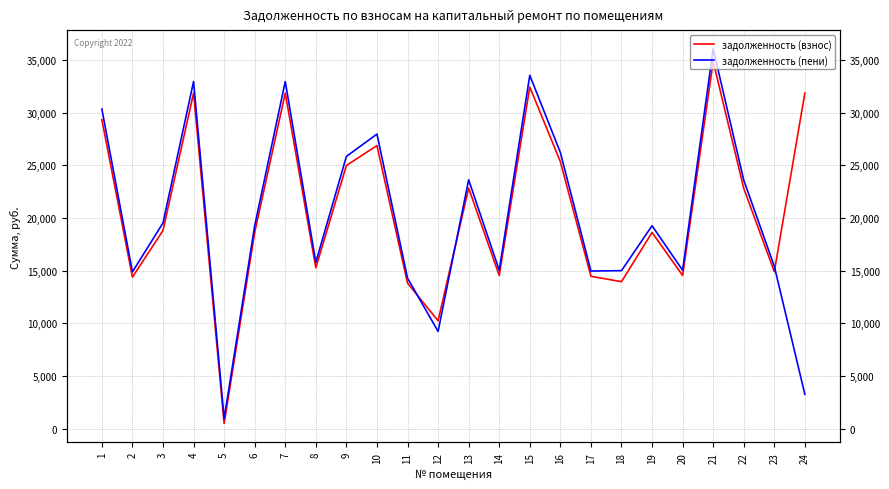

Where do задолженность (взнос) and задолженность (пени) first cross each other?

11 and 12